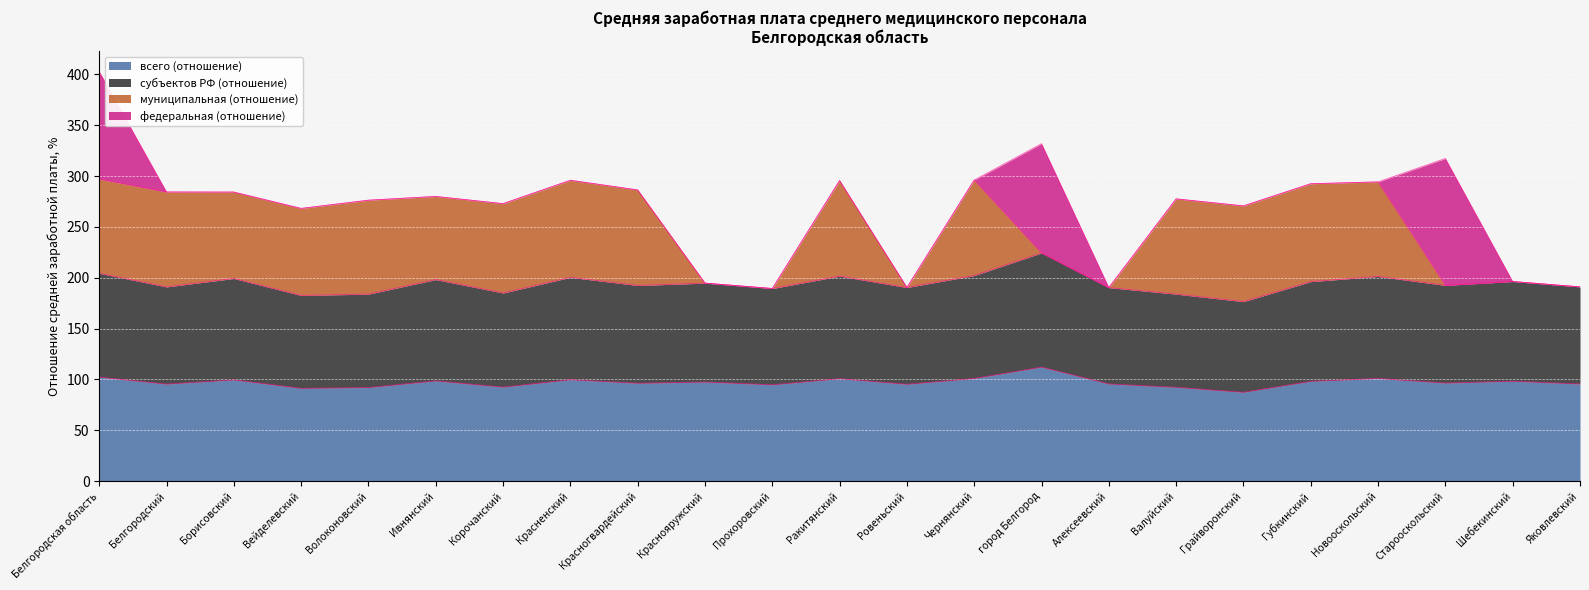

Which category has the lowest value in the субъектов РФ (отношение) series?

Грайворонский